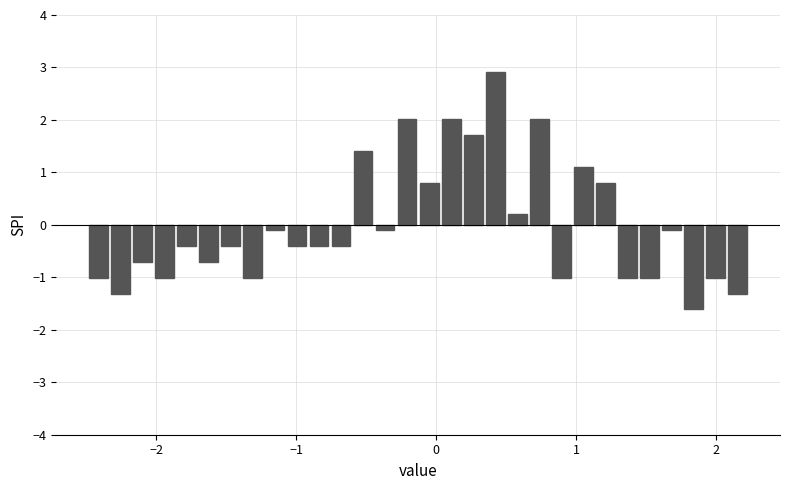

Around what value on the x-axis is the tallest bar? Give the approximate position of its centre, as read against the axis.

0.4